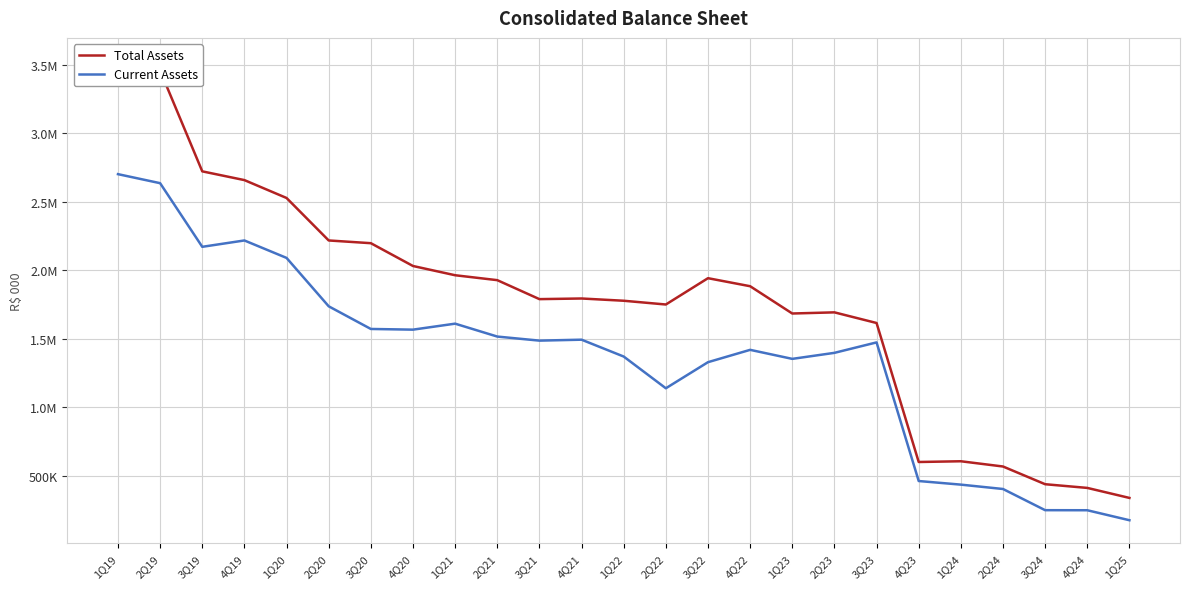

What position from the left is 2Q20?

6